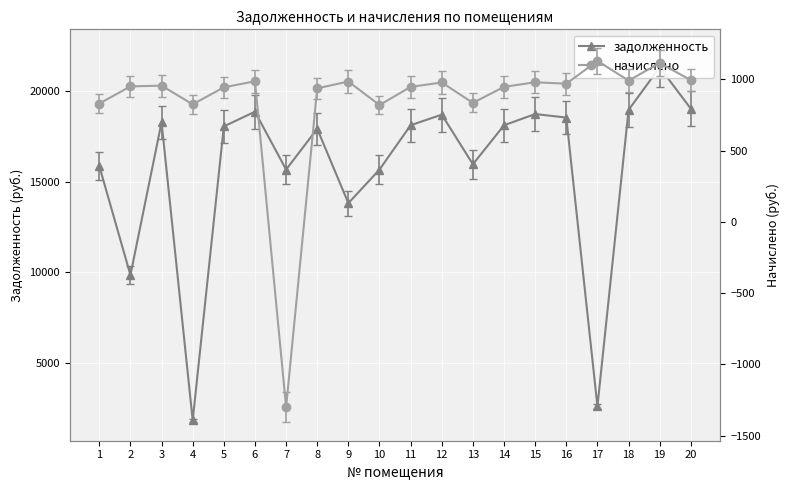

At how many categories does at least one series exceed 17576?

12